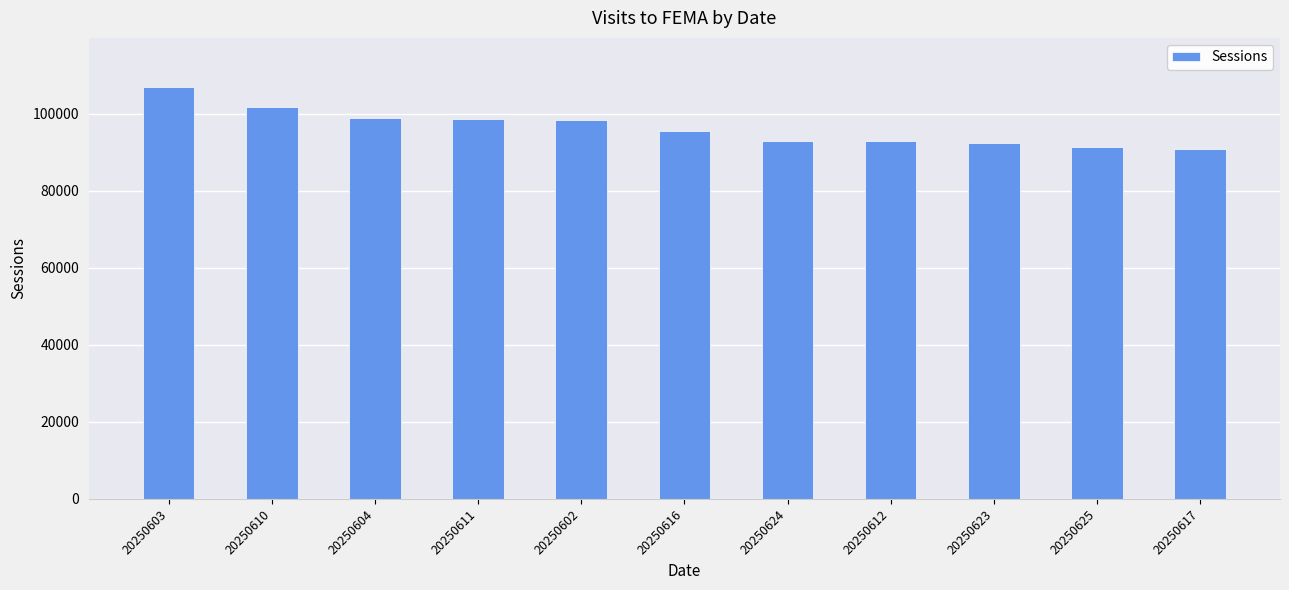

What is the sum of the values at 20250603 and 20250611?

205576